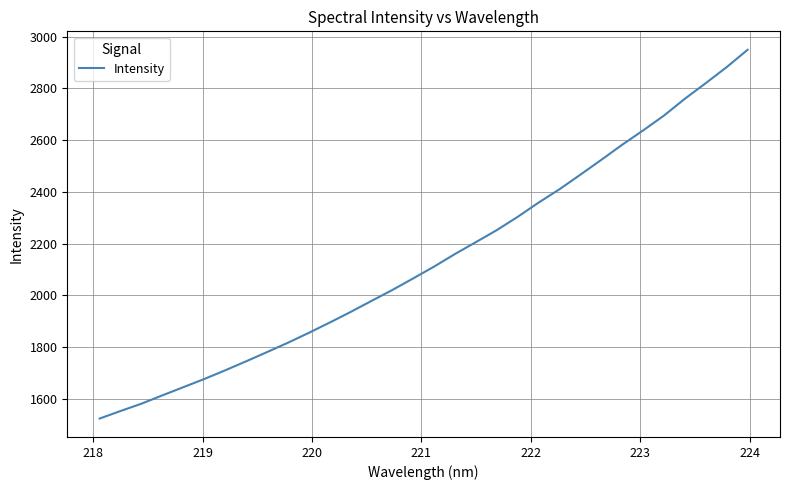

What is the average value?

2141.0